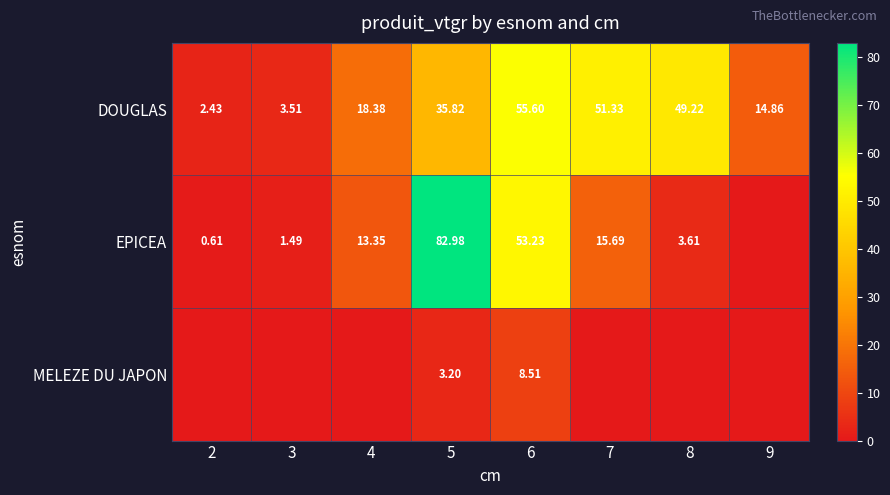

How many data points in DOUGLAS are less than 35?

4